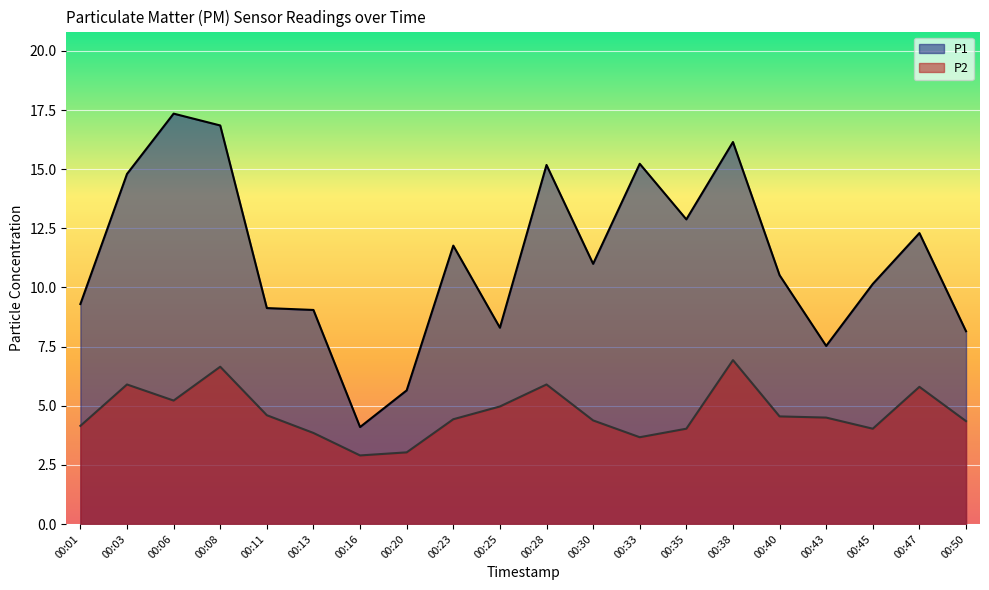

Which series has the largest total across all categories?

P1